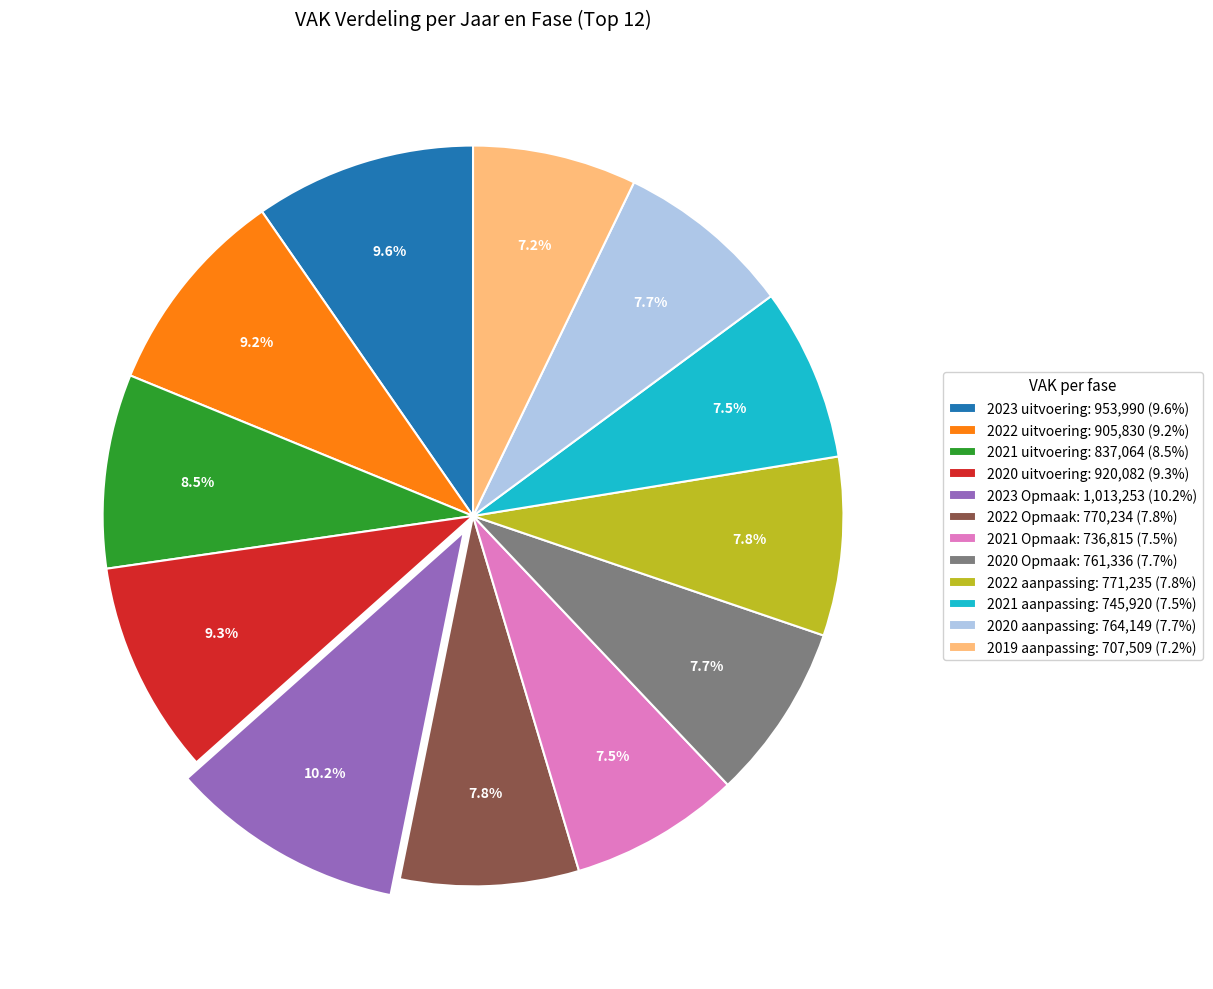

Is it true that 2023 uitvoering is 1% of the pie?

False